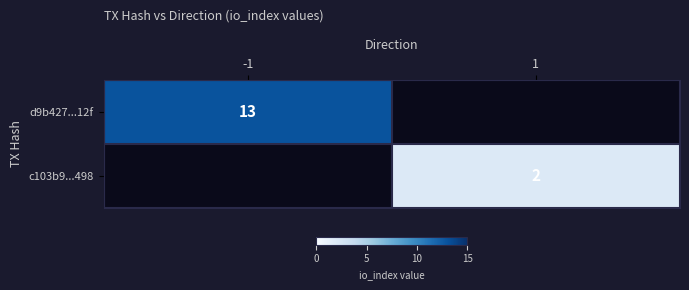

The d9b427...12f series shows 13 at -1. True or false?

True